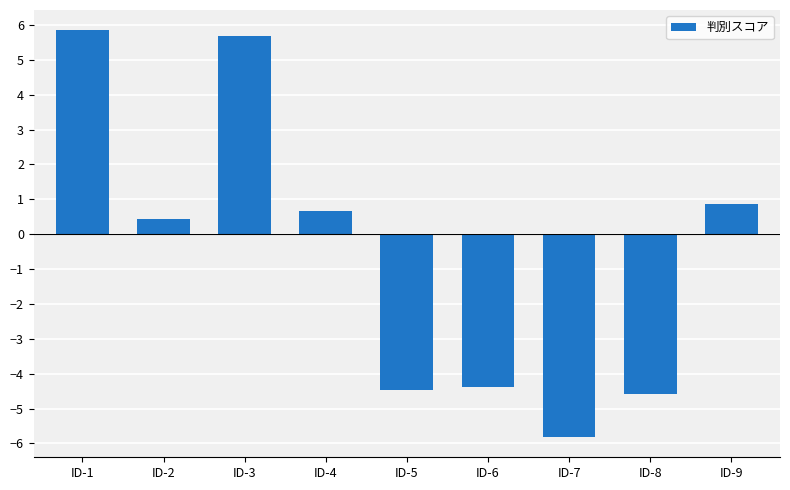

List the labels in order of value, smallest first.

ID-7, ID-8, ID-5, ID-6, ID-2, ID-4, ID-9, ID-3, ID-1